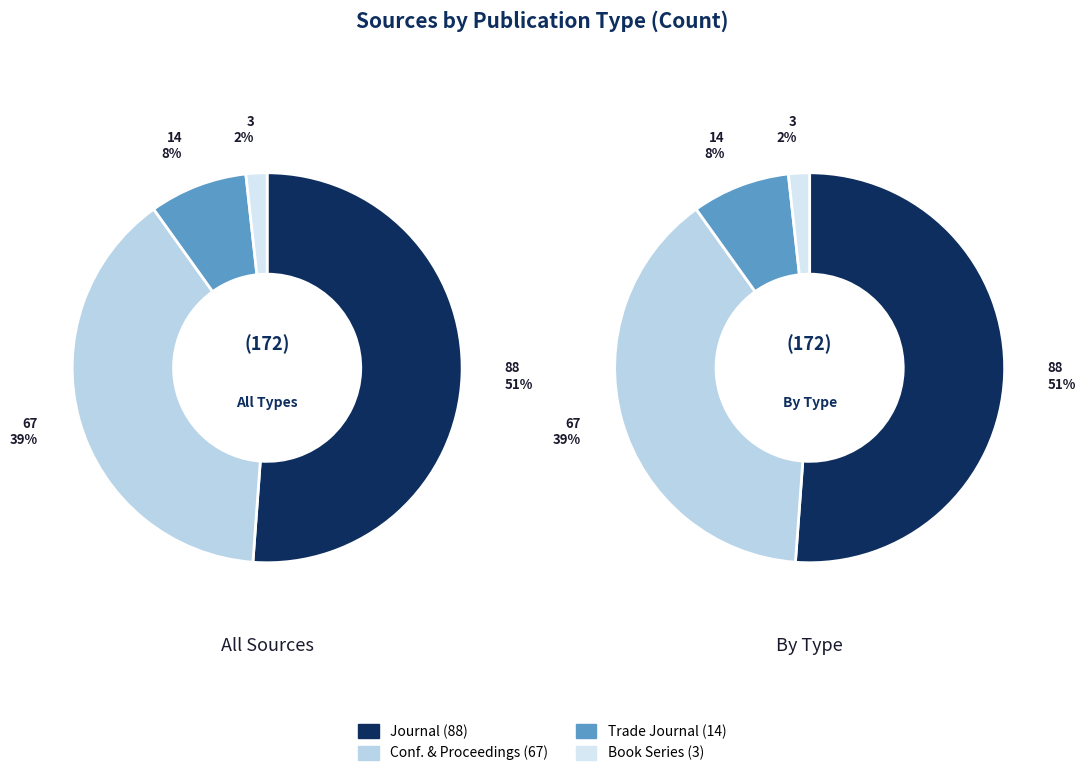

Count the number of slices in the pie.

4